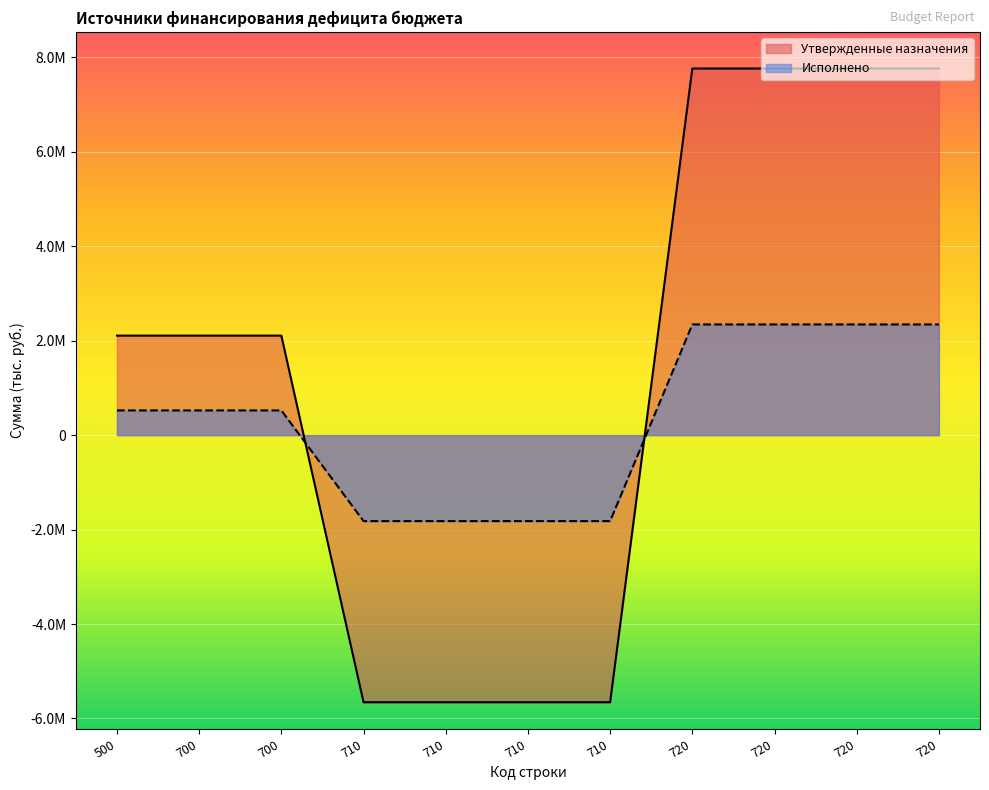

At how many categories does at least one series exceed -2328210?

11